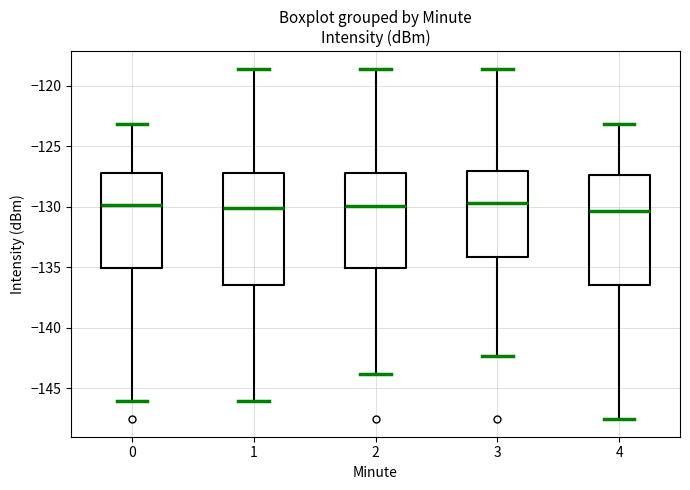

Reading left to right, transcribe this box plot: for each box, give where its median line is, the range the box spans, and where its two whiskers end, as read against the y-axis. The values are not printed on the chart, so give them approximately, as read against the axis.

0: median -130.0, box -135.0 to -127.0, whiskers -146.0 to -123.0
1: median -130.0, box -136.5 to -127.0, whiskers -146.0 to -118.5
2: median -130.0, box -135.0 to -127.0, whiskers -144.0 to -118.5
3: median -129.5, box -134.0 to -127.0, whiskers -142.5 to -118.5
4: median -130.5, box -136.5 to -127.5, whiskers -147.5 to -123.0